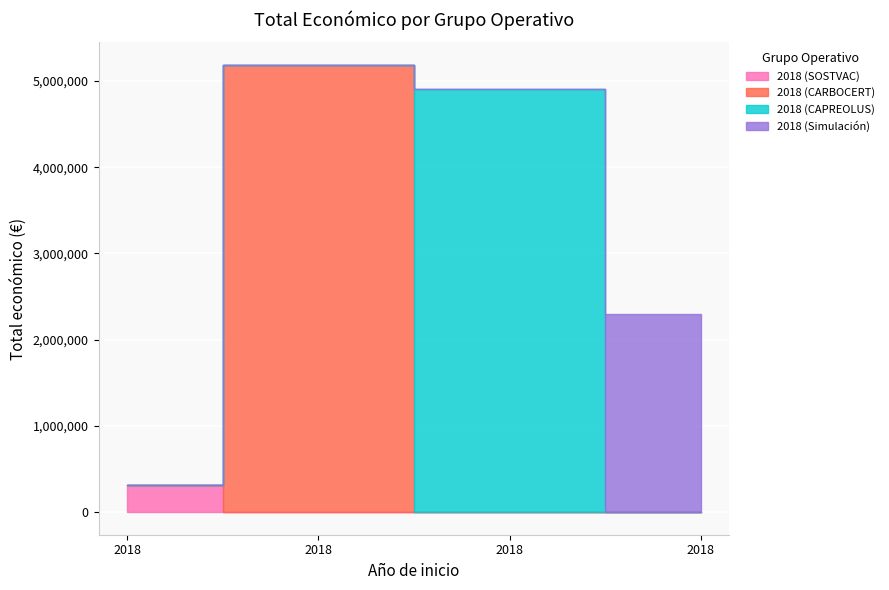

What is the ratio of the value at 2018 (Simulación) to the value at 2018 (CAPREOLUS)?

0.5